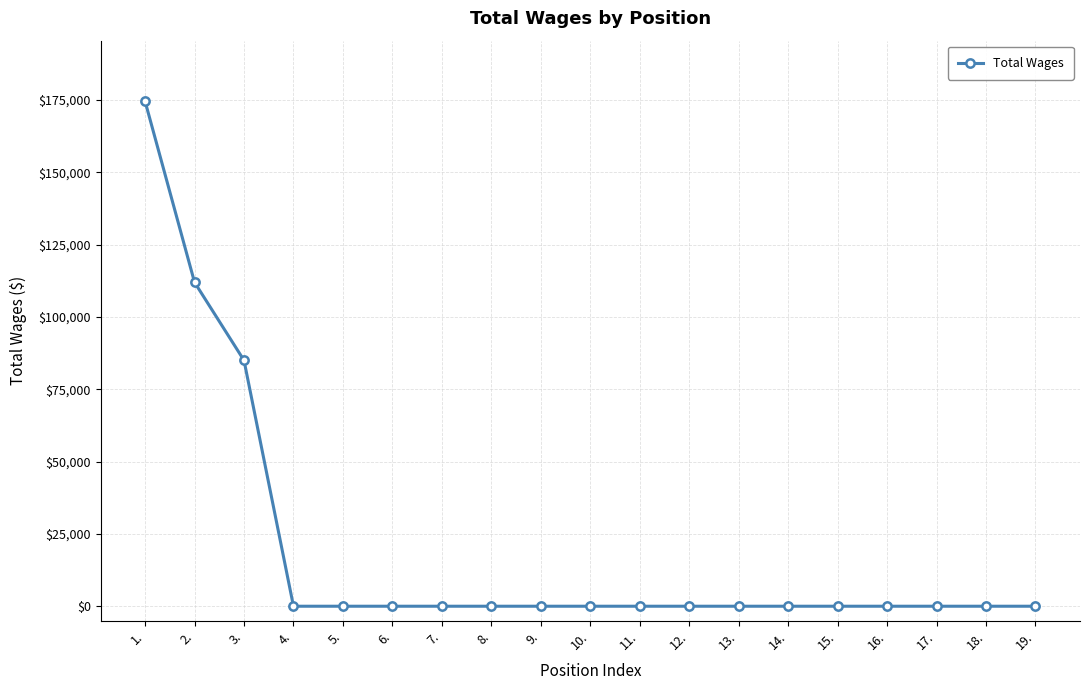

The value at 17. is 84639. True or false?

False